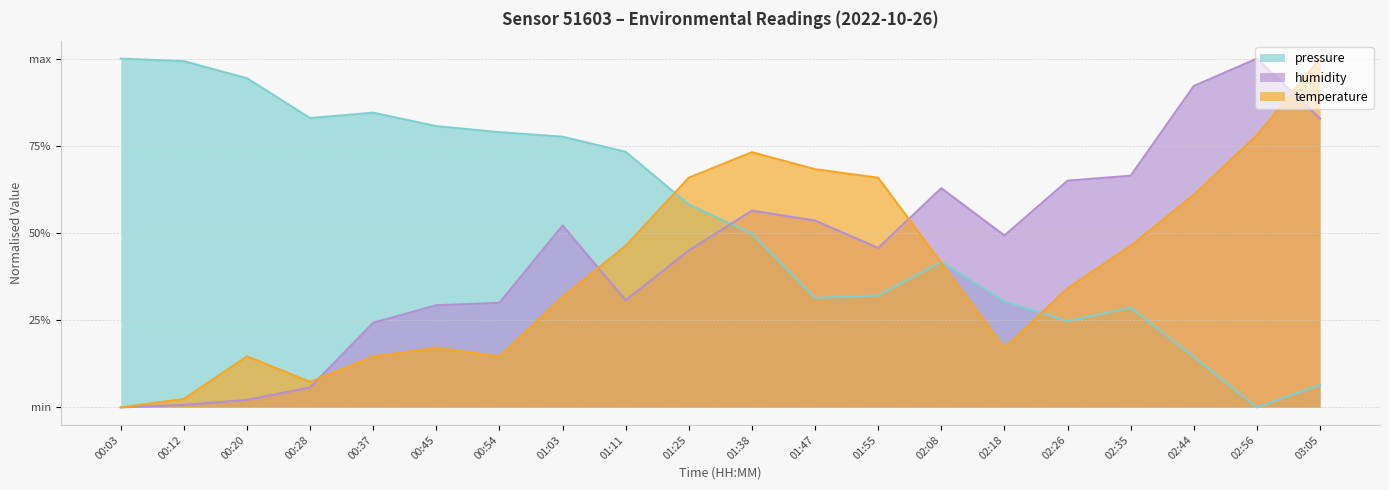

How many values in the humidity series exceed 0?

19